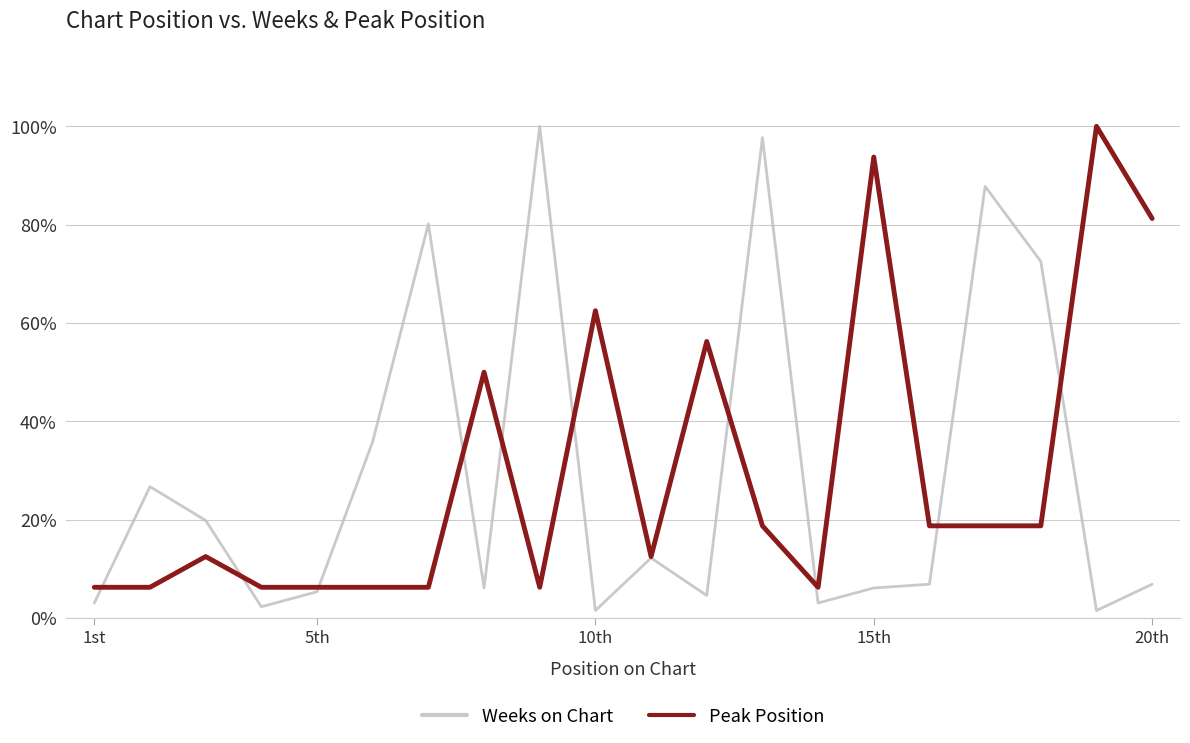

What are all the series names shown in the legend?

Weeks on Chart, Peak Position